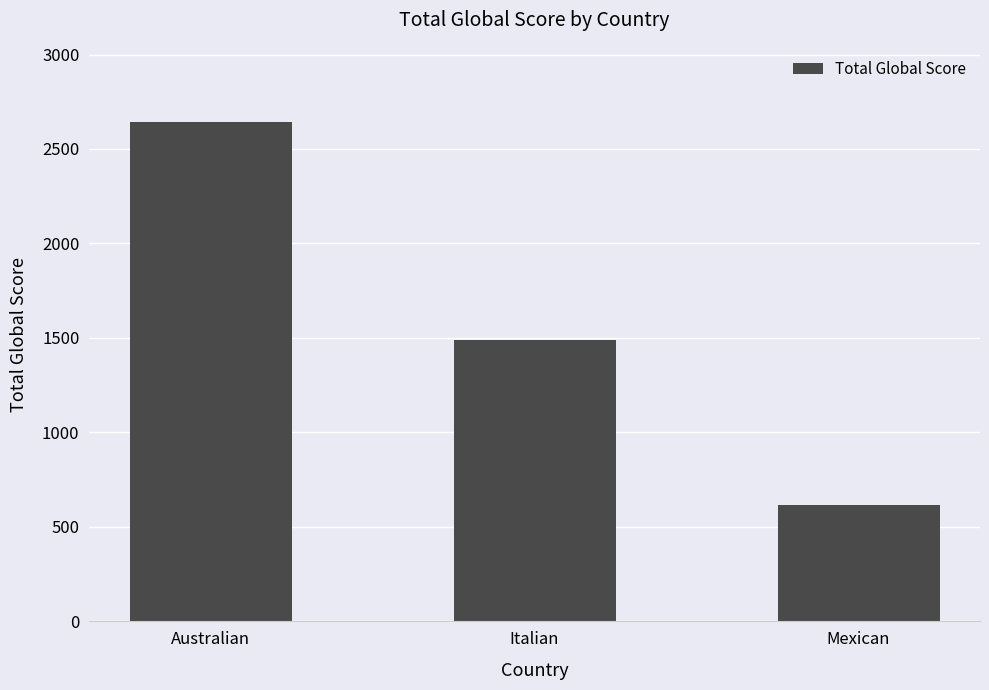

What is the maximum value shown in the chart?

2644